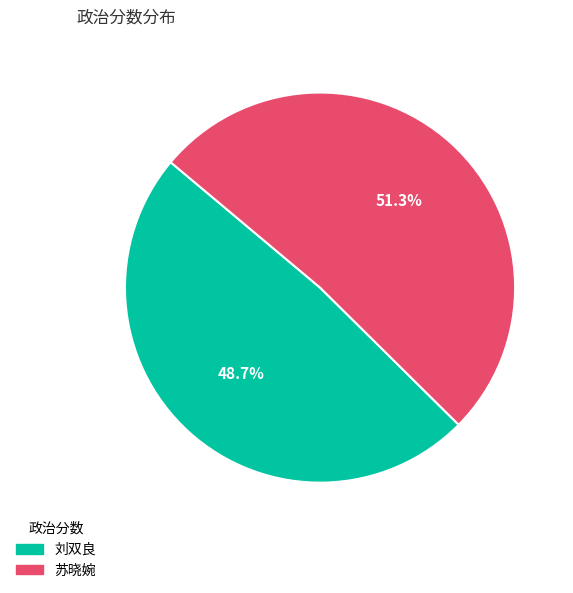

How many segments does this pie chart have?

2